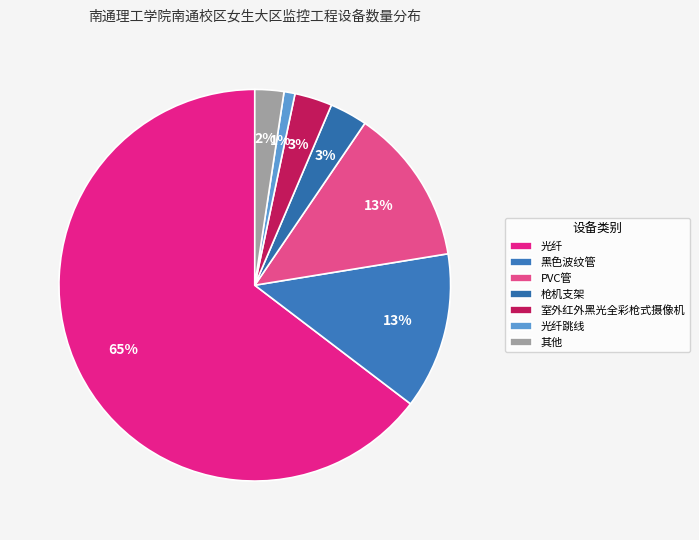

To the nearest percent, what is the difference between the largest and smallest slice percentages?

64%